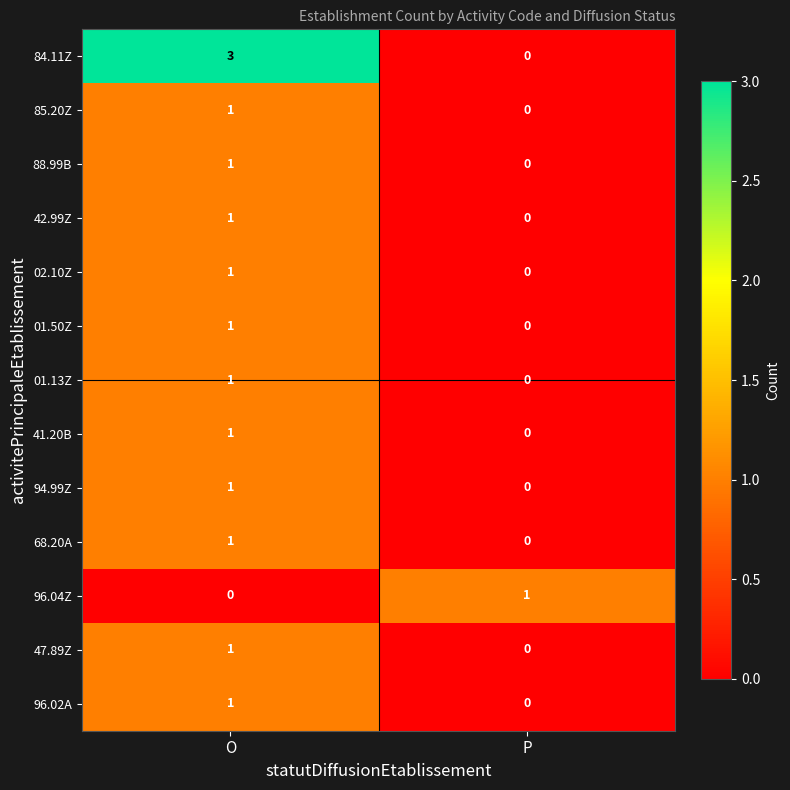

Is it true that 94.99Z equals 0 at O?

False